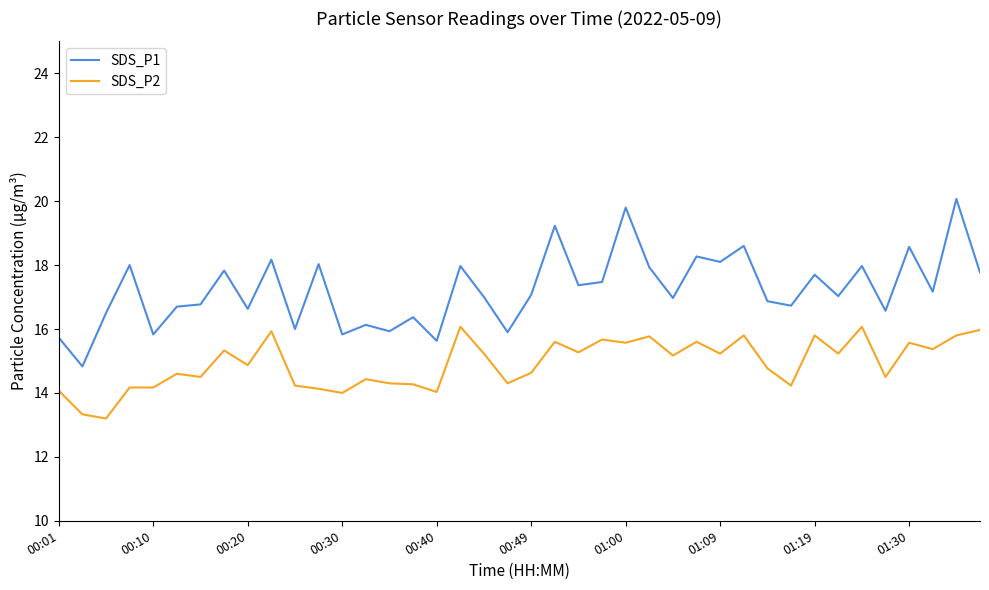

What is the average value of the SDS_P1 series?

17.2